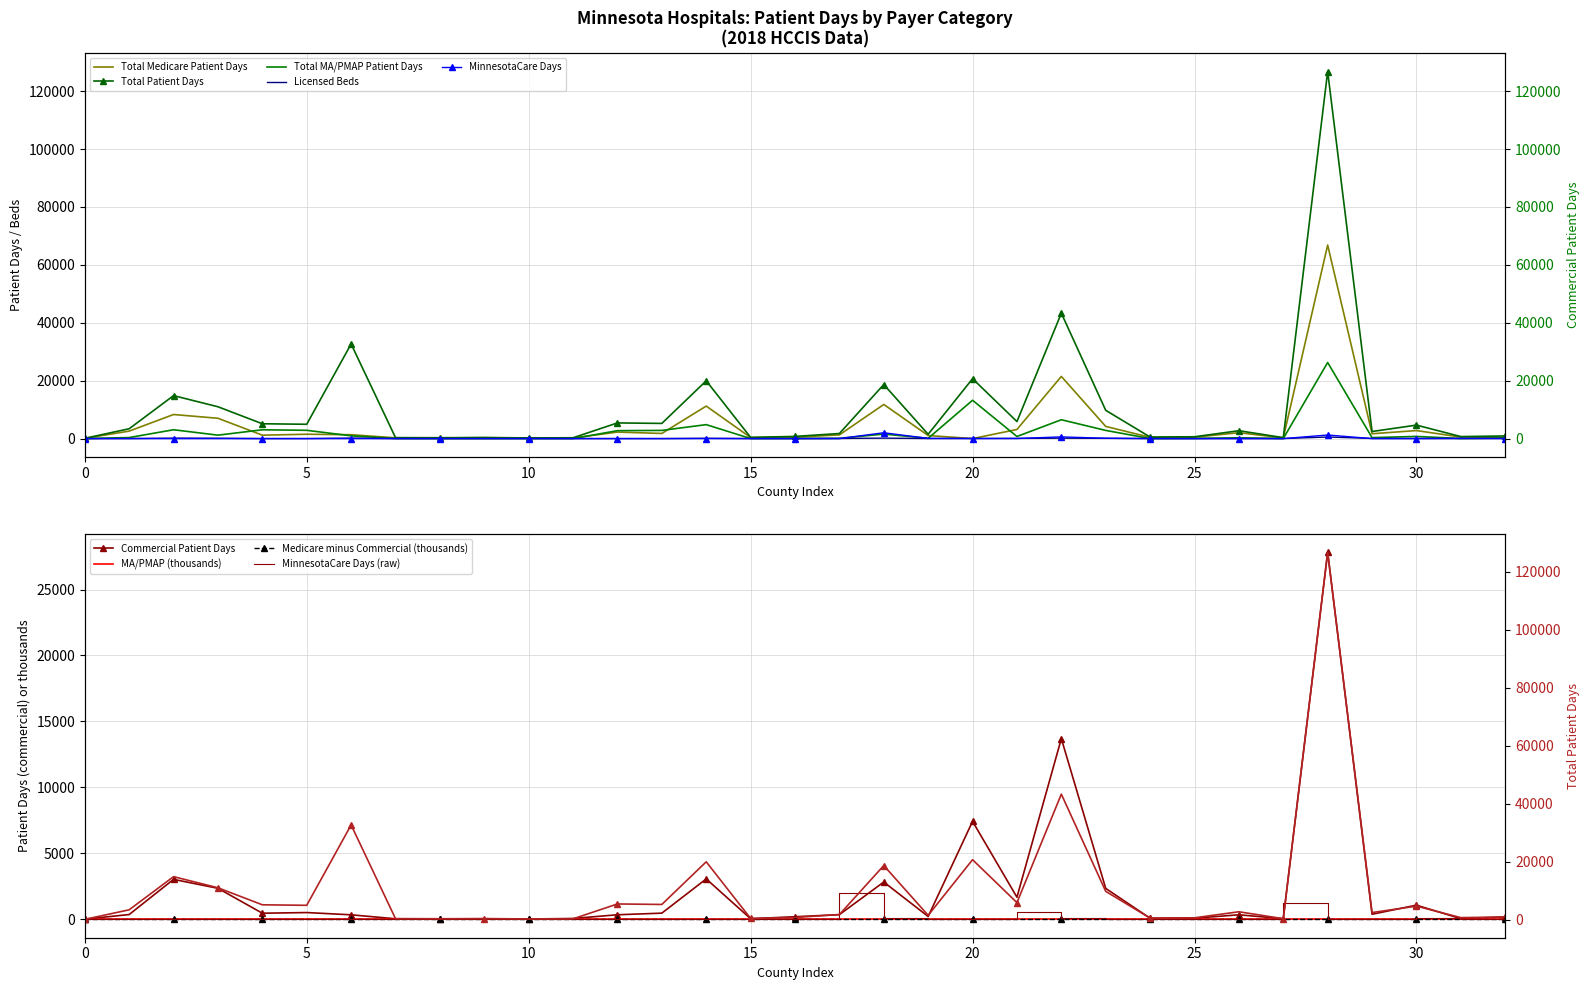

What is the difference between the second highest and minimum values in the Total_Medicare series?

21475.0